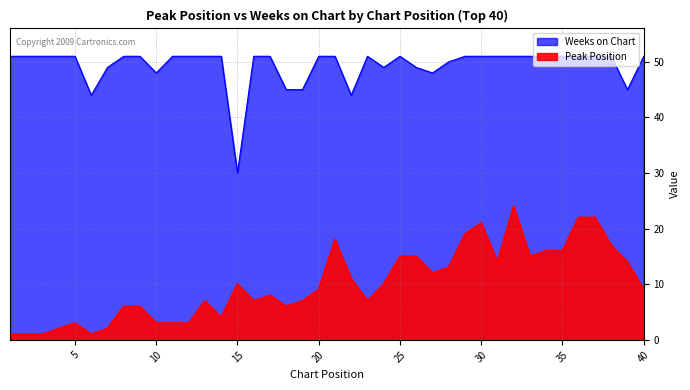

Reading left to right, what are all the values shown in this chart?

Peak Position: 1	1	1	2	3	1	2	6	6	3	3	3	7	4	10	7	8	6	7	9	18	11	7	10	15	15	12	13	19	21	14	24	15	16	16	22	22	17	14	9
Weeks on Chart: 51	51	51	51	51	44	49	51	51	48	51	51	51	51	30	51	51	45	45	51	51	44	51	49	51	49	48	50	51	51	51	51	51	51	51	51	51	51	45	51